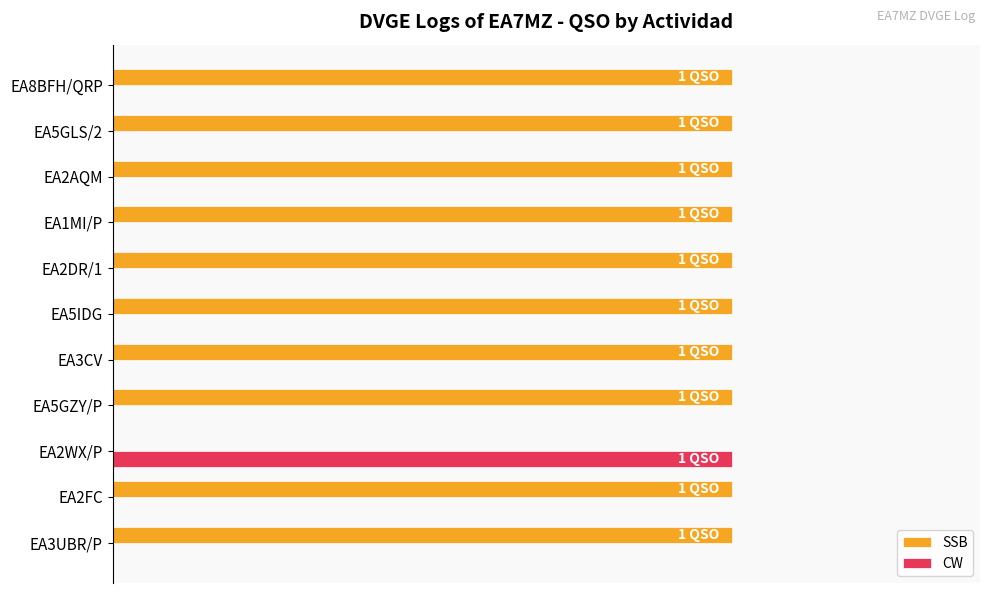

What are all the series names shown in the legend?

SSB, CW